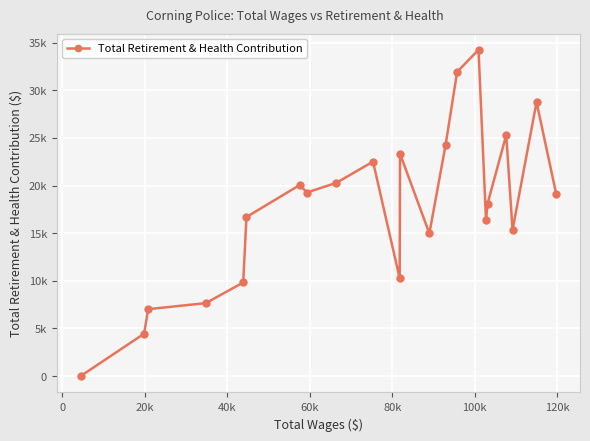

Does the chart have visible grid lines?

Yes